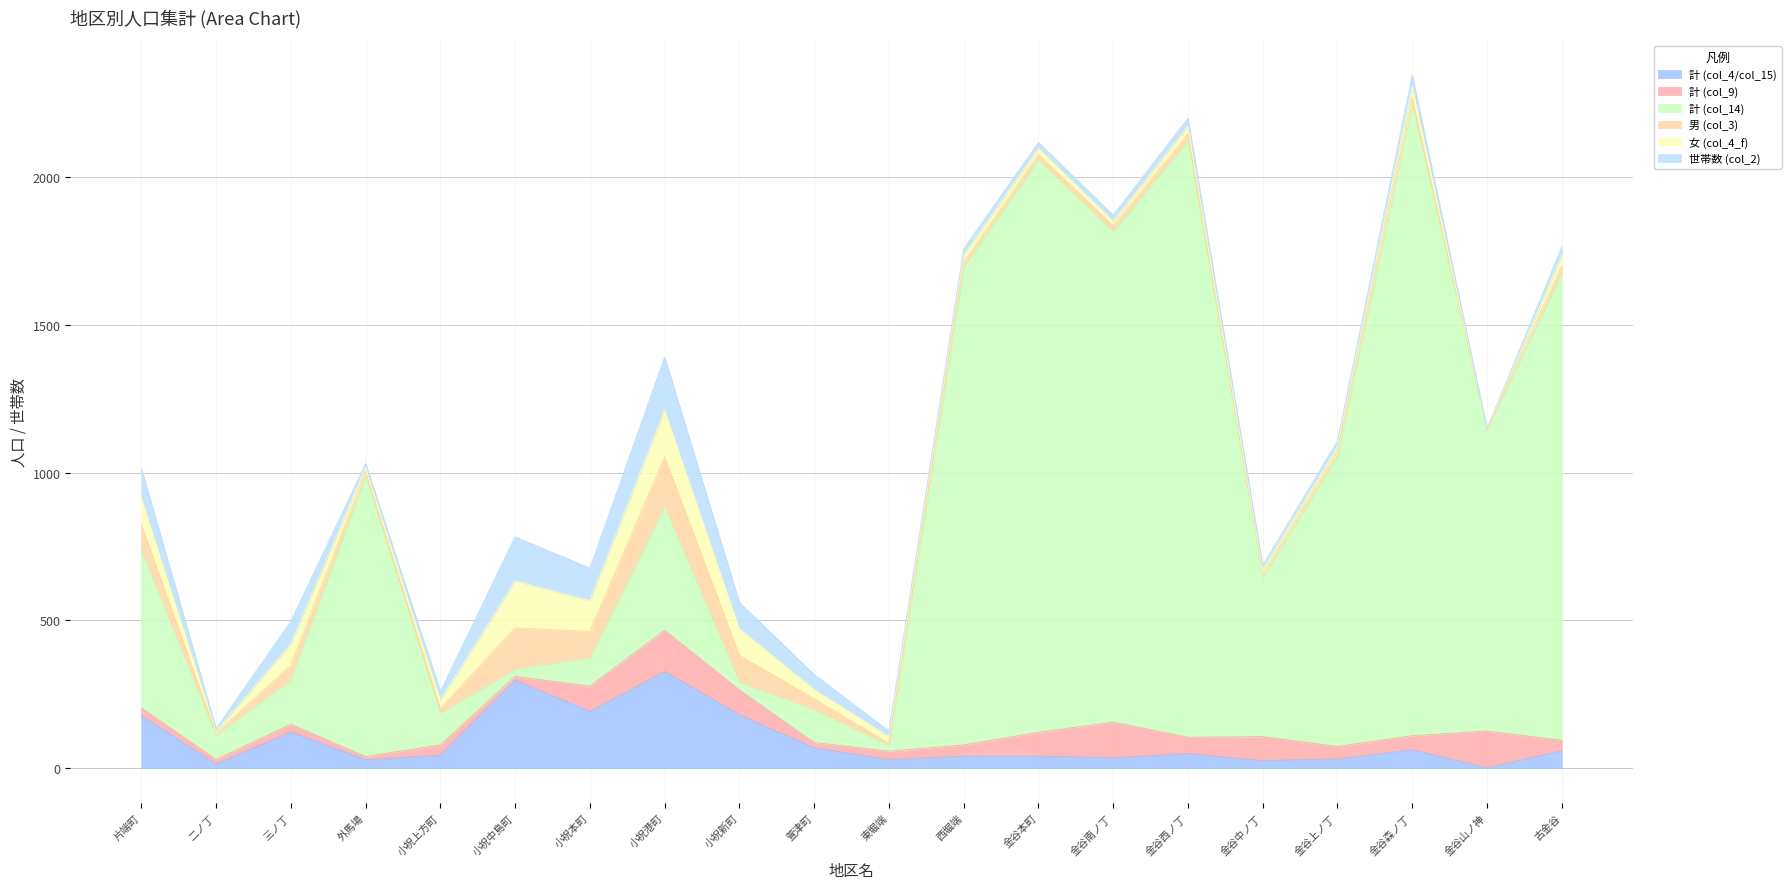

Rank the categories by 計 (col_4/col_15) value from lowest to highest.

金谷山ノ神, 二ノ丁, 金谷中ノ丁, 外馬場, 東堀端, 金谷上ノ丁, 金谷南ノ丁, 西堀端, 金谷本町, 小祝上方町, 金谷西ノ丁, 古金谷, 金谷森ノ丁, 萱津町, 三ノ丁, 片端町, 小祝新町, 小祝本町, 小祝中島町, 小祝港町